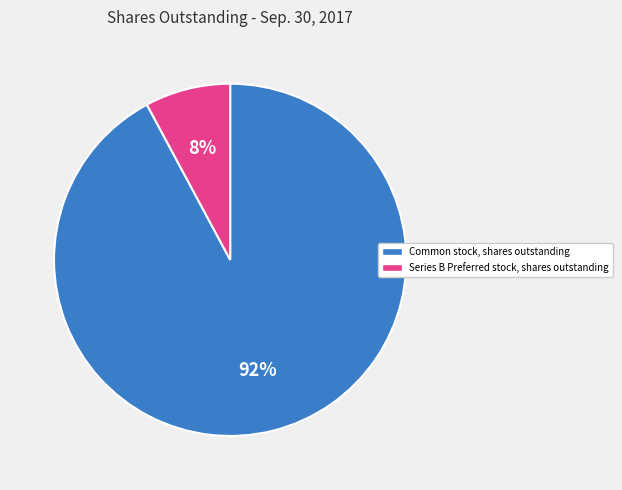

What is the largest slice in the pie chart?

Common stock, shares outstanding